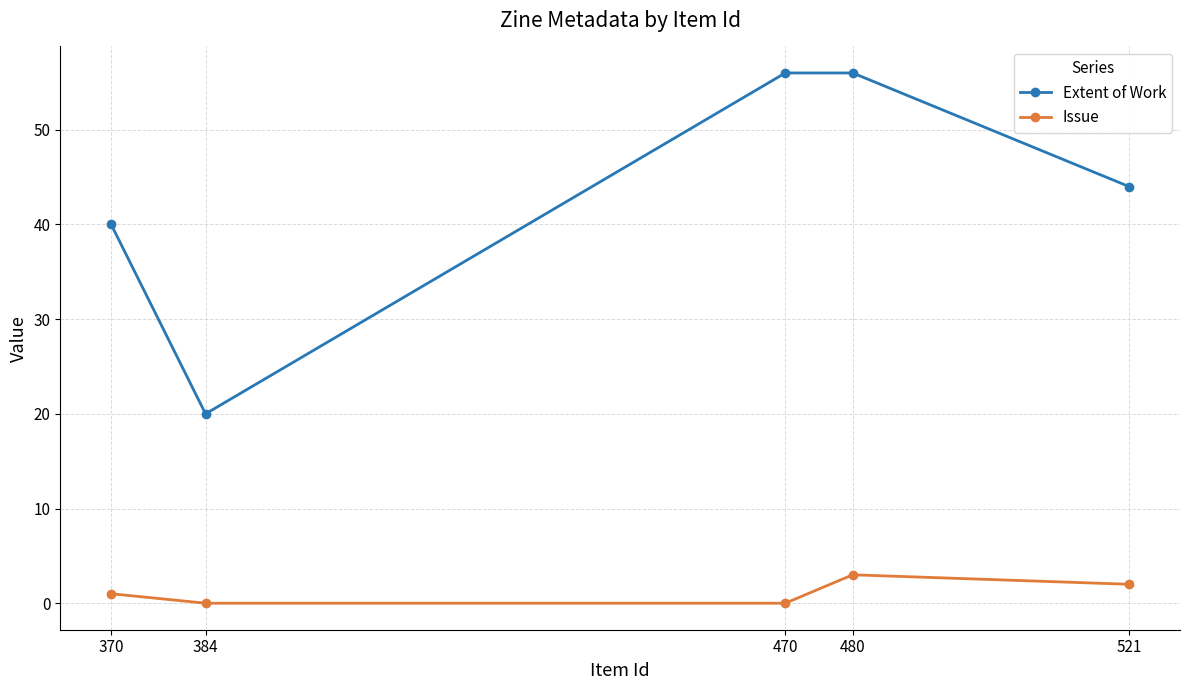

True or false: Extent of Work and Issue cross at least once.

False